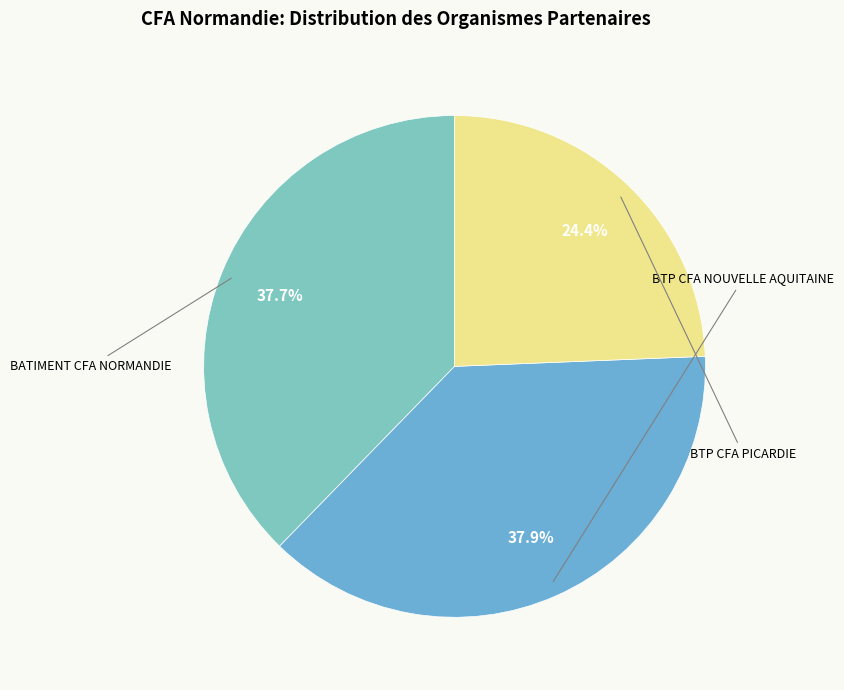

To the nearest percent, what is the difference between the largest and smallest slice percentages?

14%